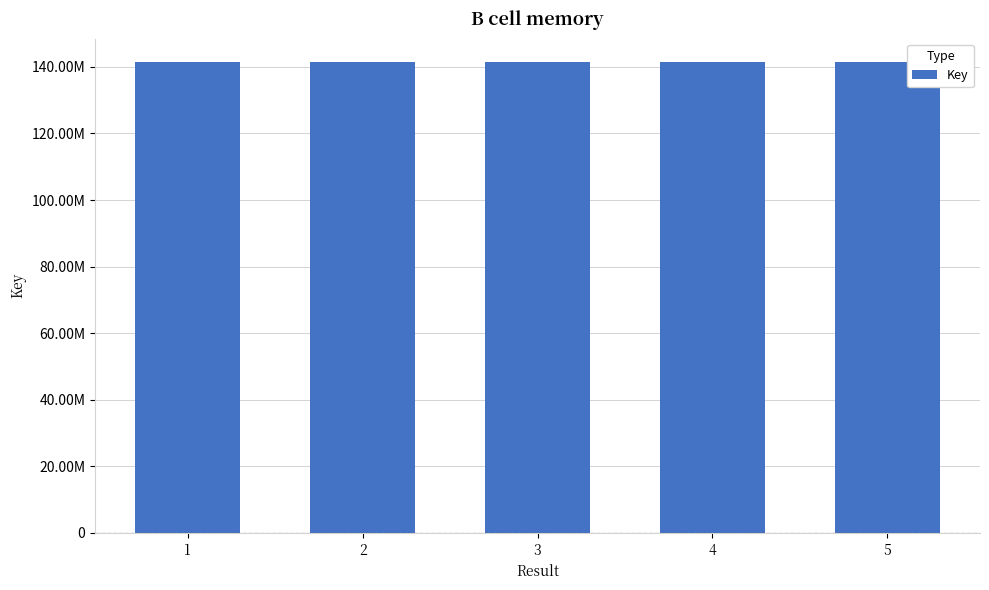

Reading left to right, what are all the values shown in this chart?

141408059	141408095	141407830	141408131	141408023